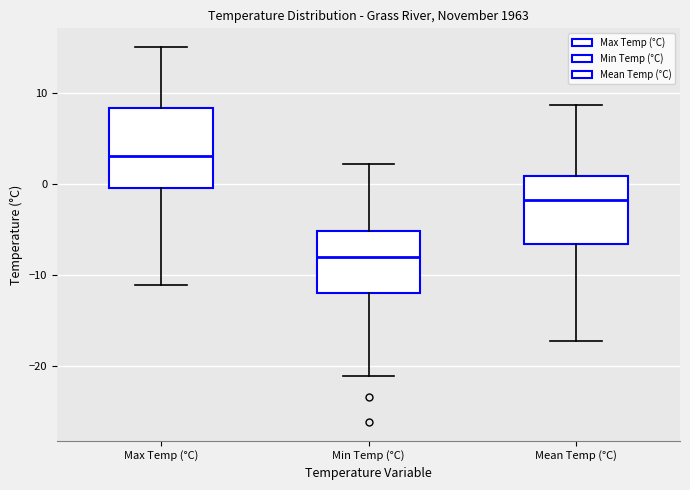

Which box has the lowest median line?

Min Temp (°C)